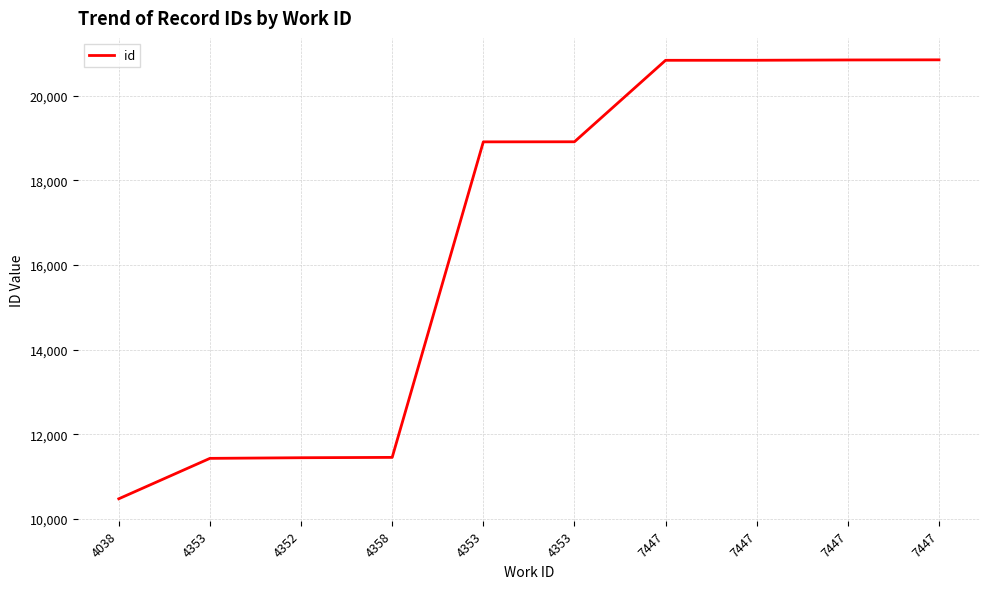

List the labels in order of value, largest first.

7447, 7447, 7447, 7447, 4353, 4353, 4358, 4352, 4353, 4038